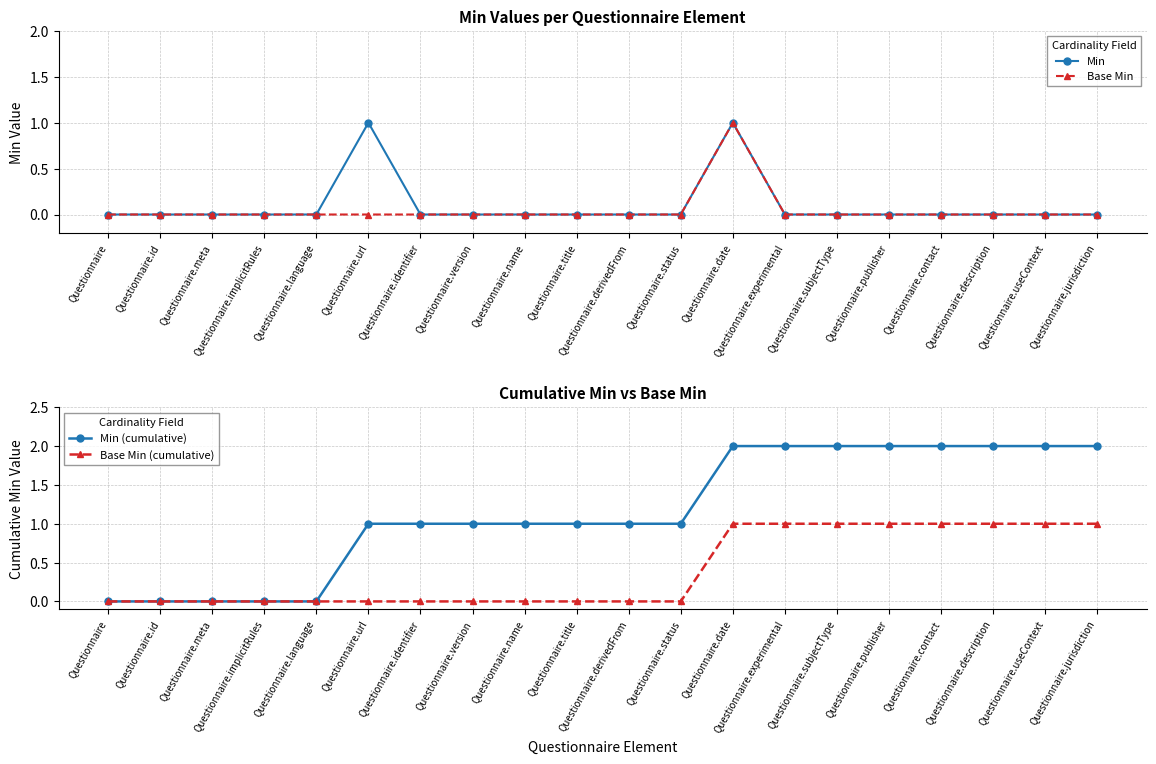

What is the value of the Min point at the 13th from the left?

1